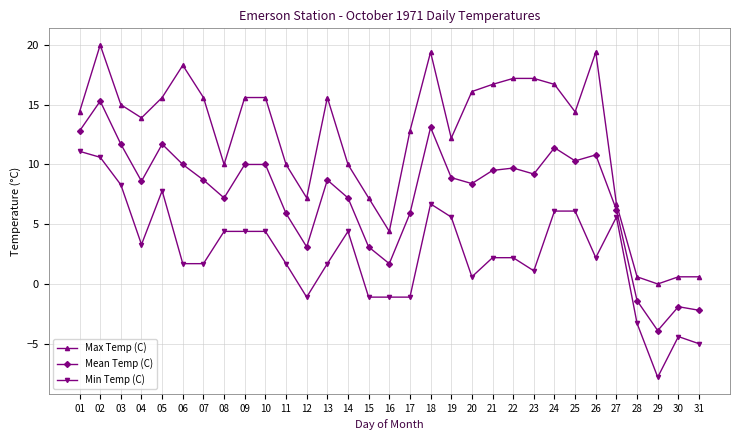

How many values in Max Temp (C) are above zero?

30